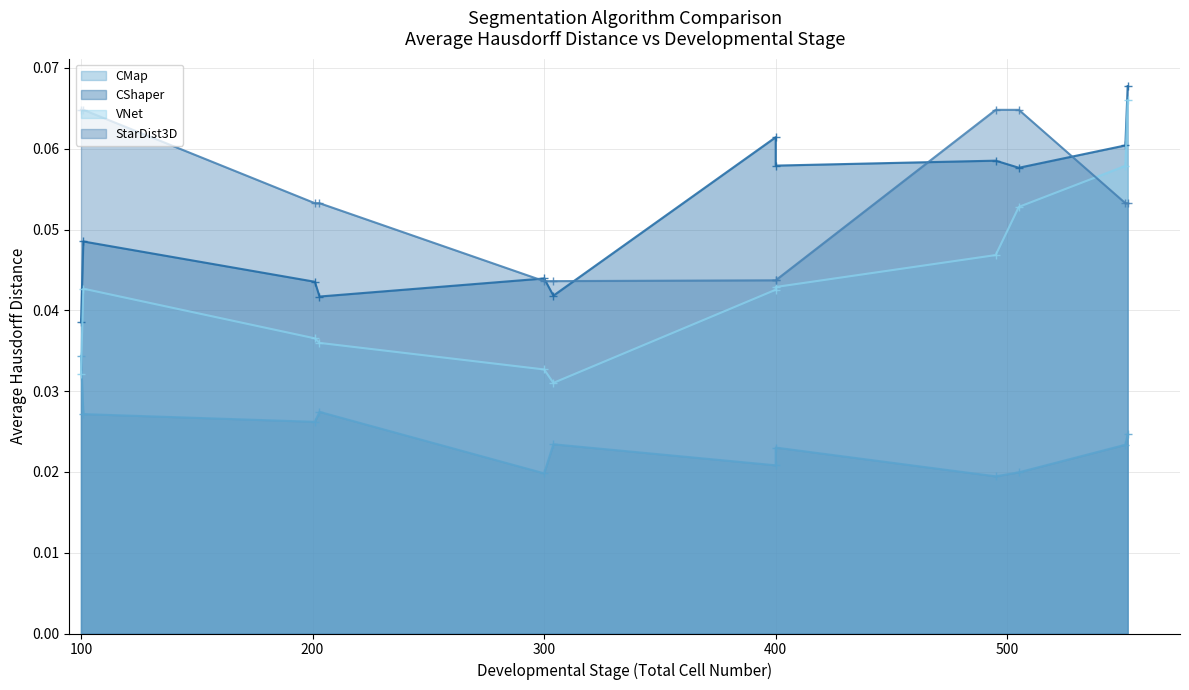

True or false: CMap has more than 1 interior local peaks.

True